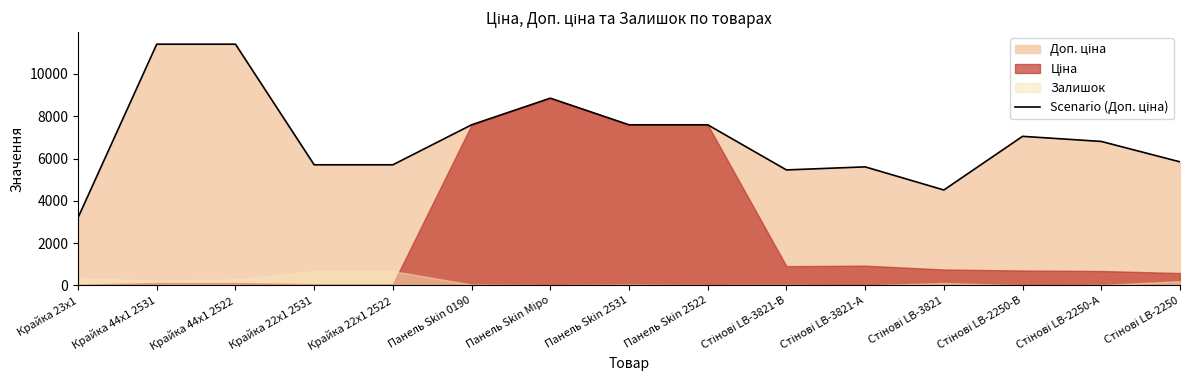

Between Крайка 22x1 2531 and Стінові LB-3821, which is larger?

Крайка 22x1 2531